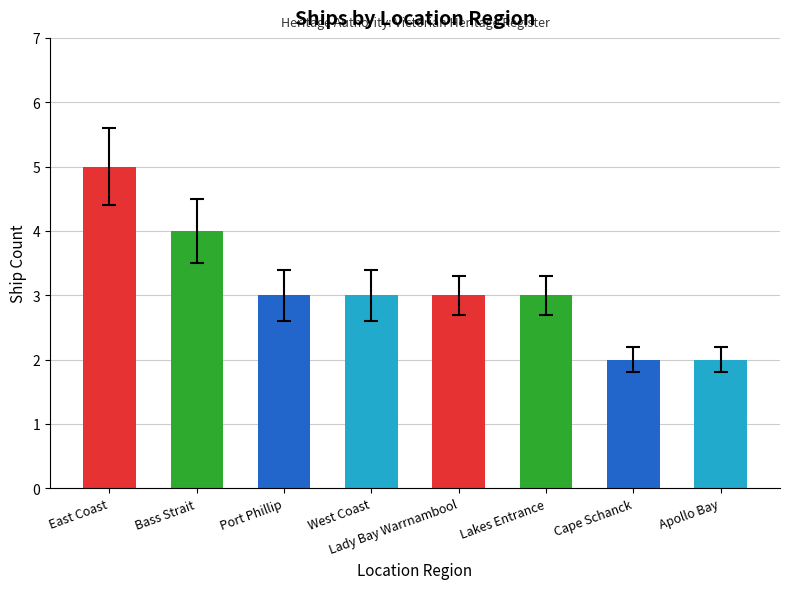

Reading left to right, extract all data points from this chart.

East Coast=5	Bass Strait=4	Port Phillip=3	West Coast=3	Lady Bay Warrnambool=3	Lakes Entrance=3	Cape Schanck=2	Apollo Bay=2